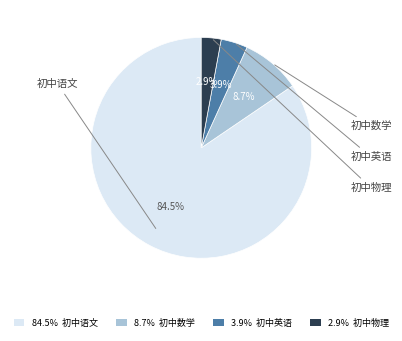

Which slice is the smallest?

2.9% 初中物理